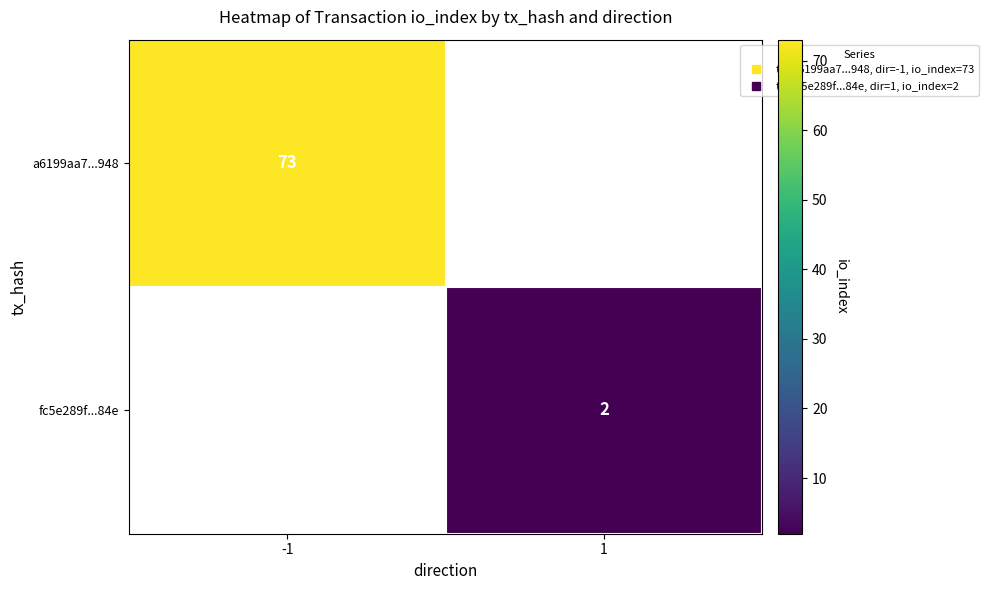

At which category does the chart reach its minimum across all series?

1